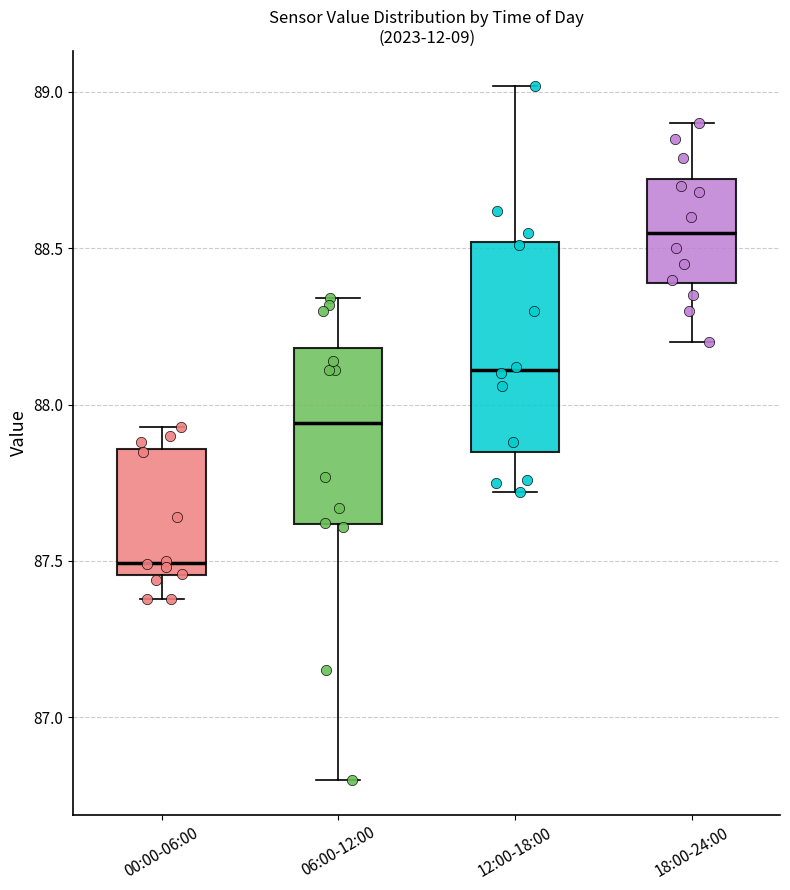

Which box is the tallest, from its lower edge to its upper edge?

12:00-18:00